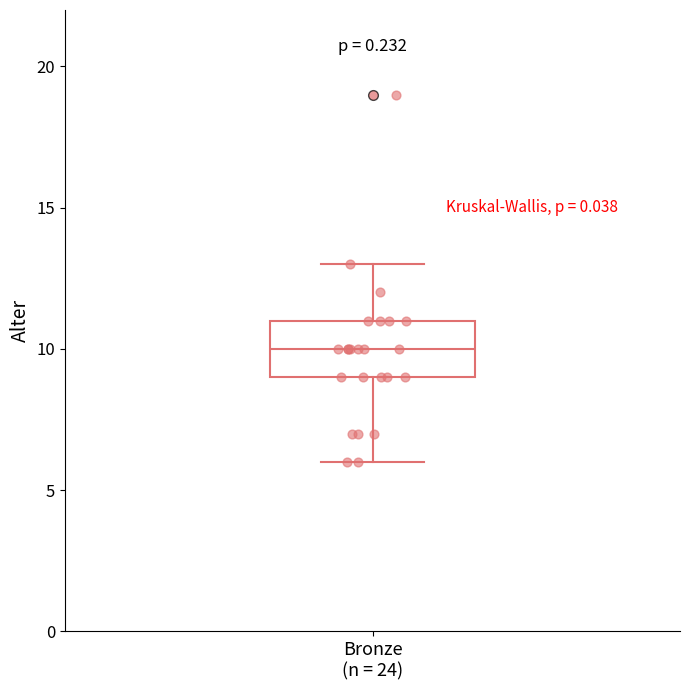

Transcribe this box plot: give where the median line is, the range the box spans, and where the two whiskers end, as read against the y-axis. The values are not printed on the chart, so give them approximately, as read against the axis.

median 10, box 9 to 11, whiskers 6 to 13